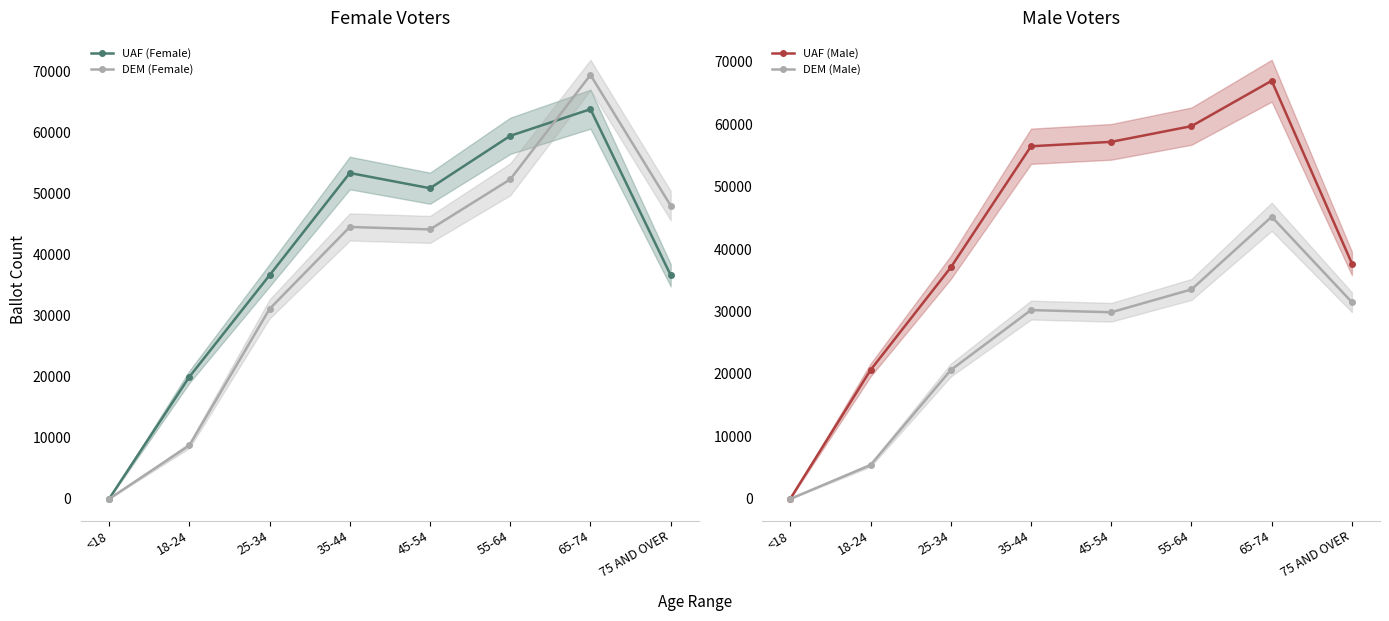

Rank the series at 55-64 from highest to lowest value.

UAF (Male), UAF (Female), DEM (Female), DEM (Male)